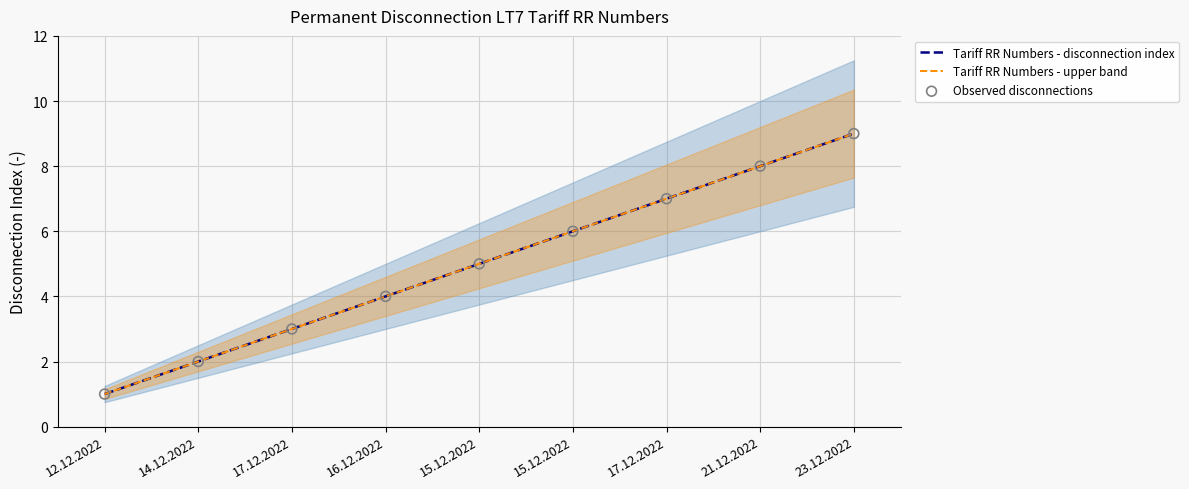

Which series contains the highest Y value?

Tariff RR Numbers - disconnection index